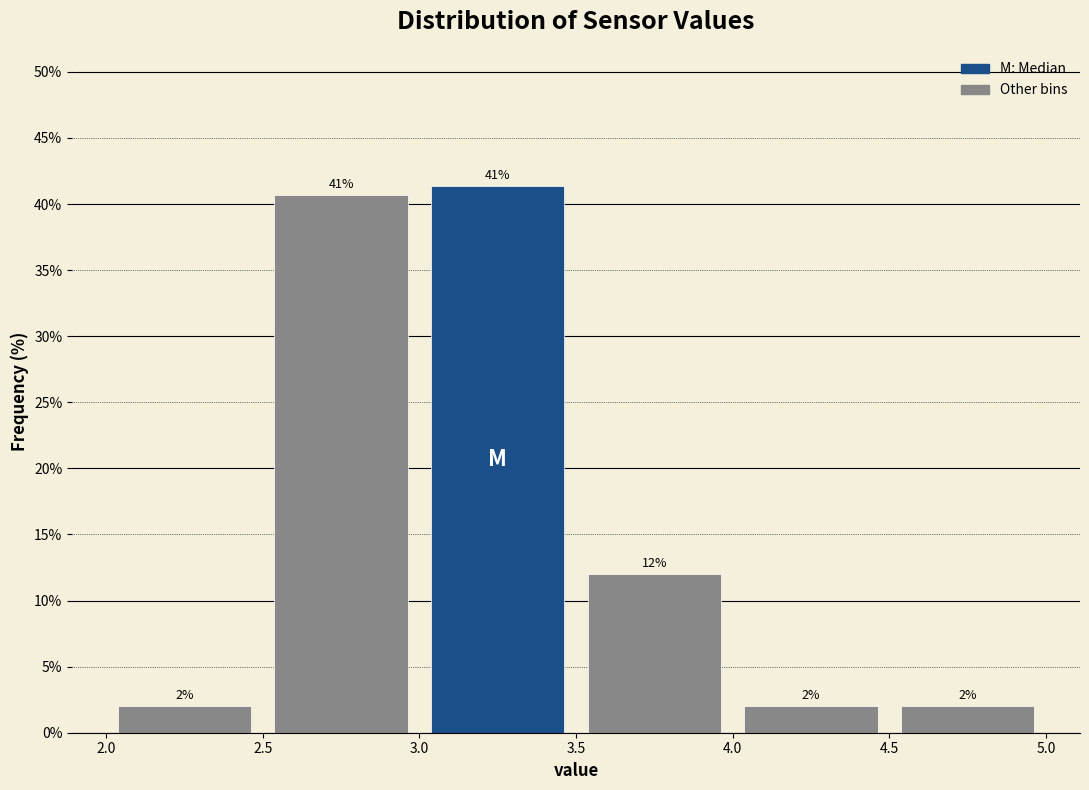

Which range on the x-axis has the tallest bar?

3.0 to 3.5